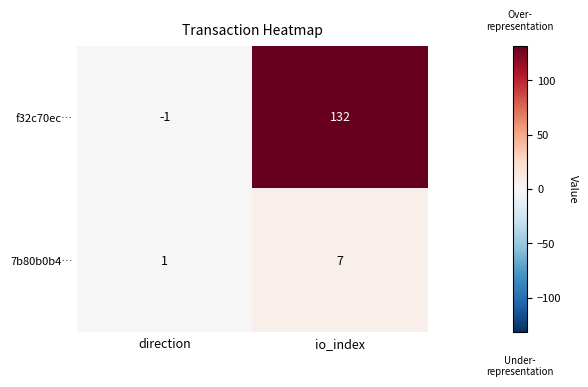

Which series has the largest total across all categories?

f32c70ec…